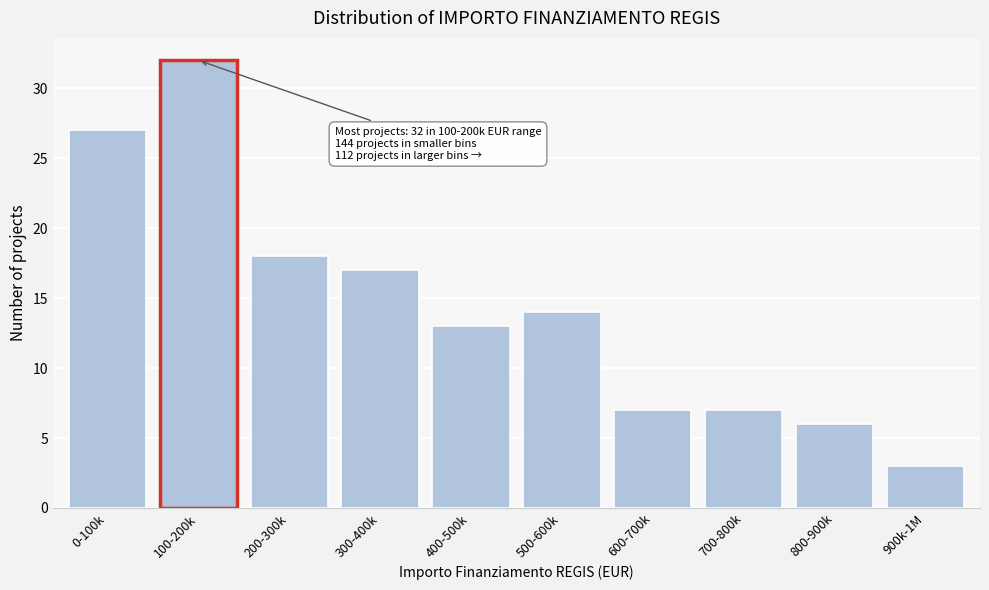

Reading right to left, list all the values displayed in this chart.

3	6	7	7	14	13	17	18	32	27